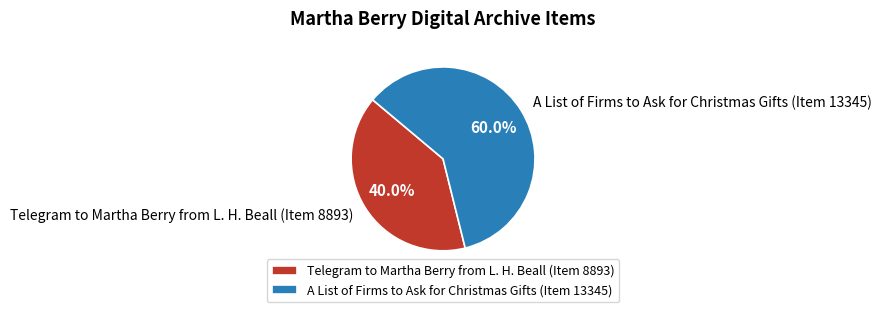

Is there a majority slice in this chart?

Yes